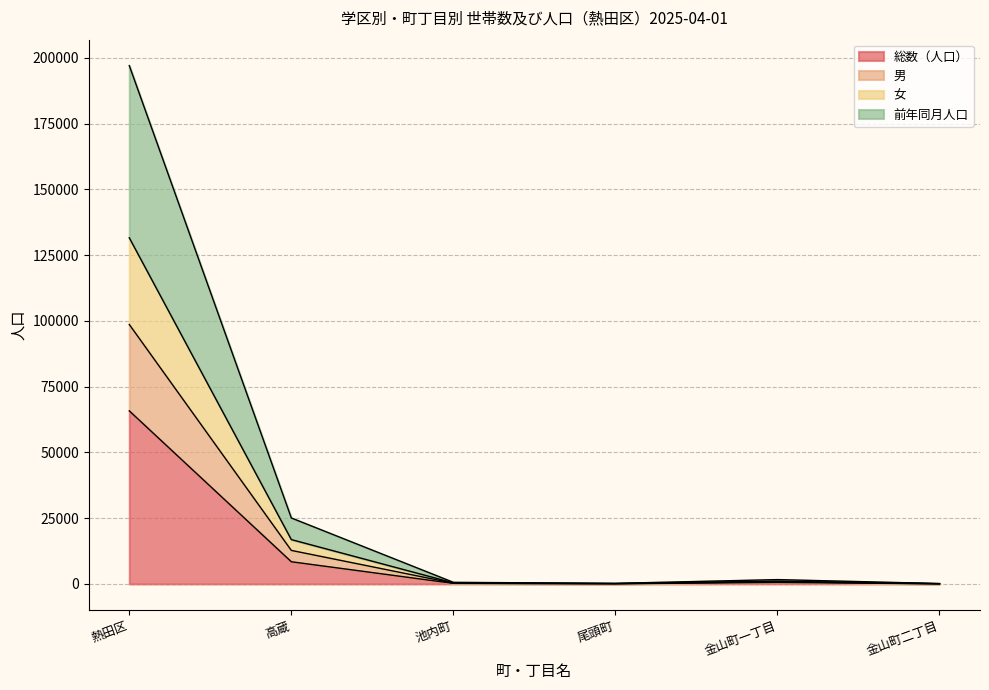

Count the number of data series in this chart.

4